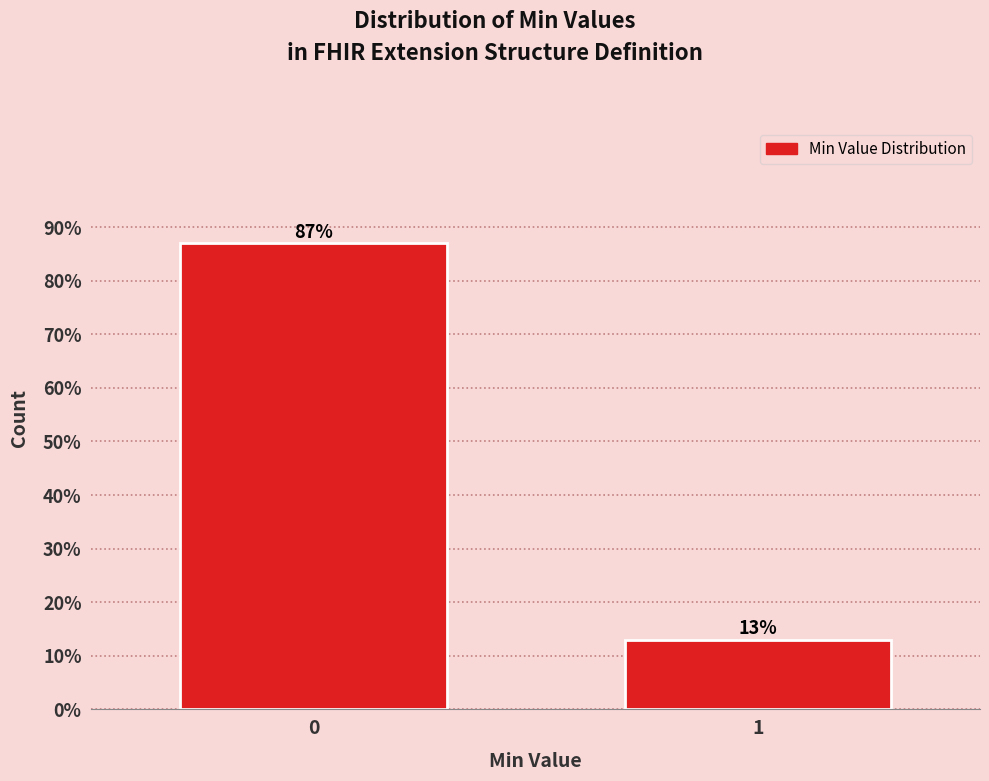

Reading left to right, list all the values displayed in this chart.

0=87.0	1=13.0